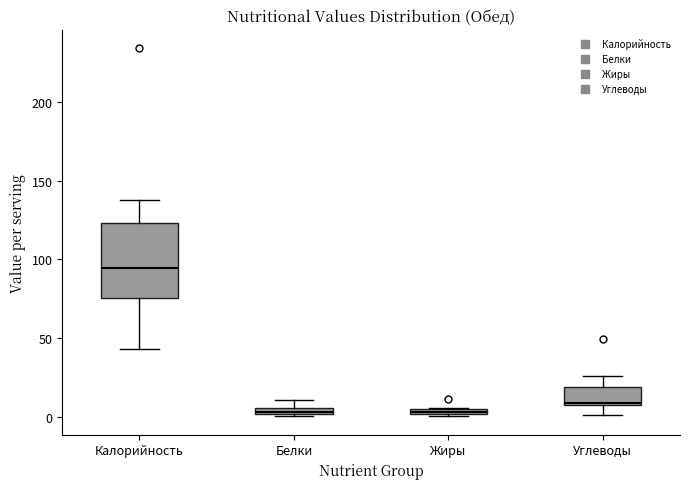

Where is the upper edge of the box for Жиры on the y-axis? The values are not printed on the chart, so give them approximately, as read against the axis.

5